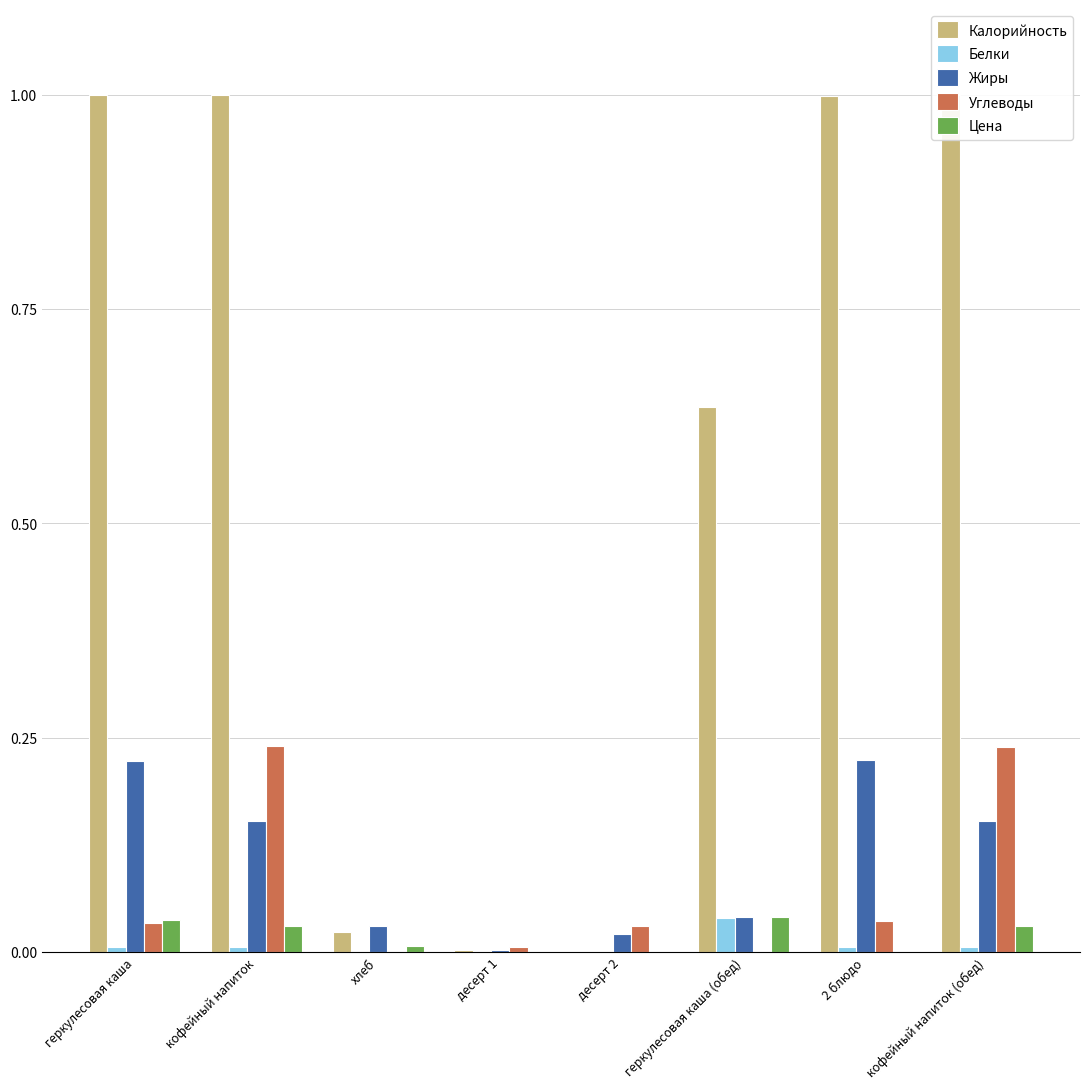

What is the sum of all Углеводы values?

0.6